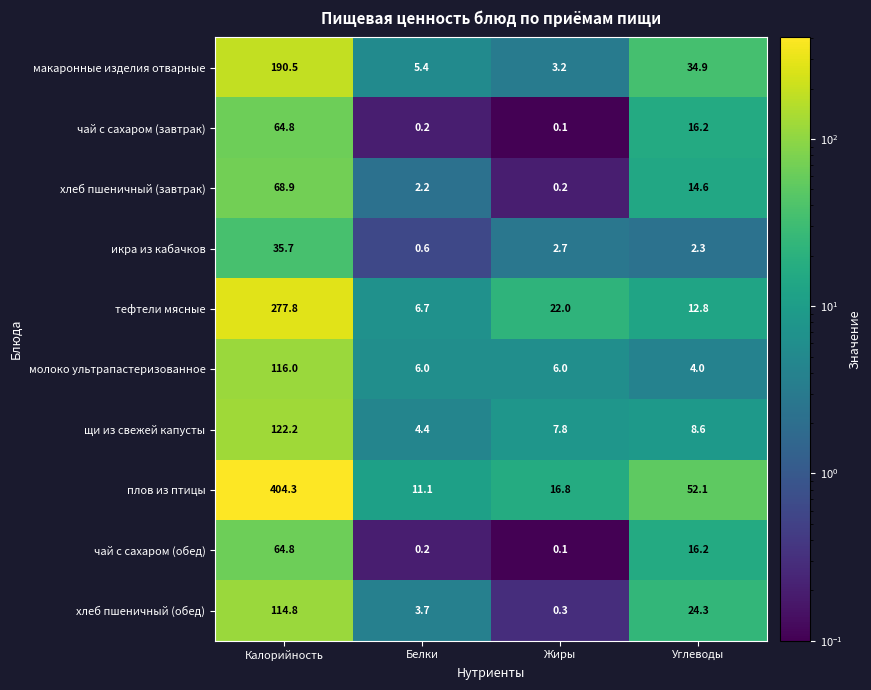

What is the total value across all series at Калорийность?

1459.8